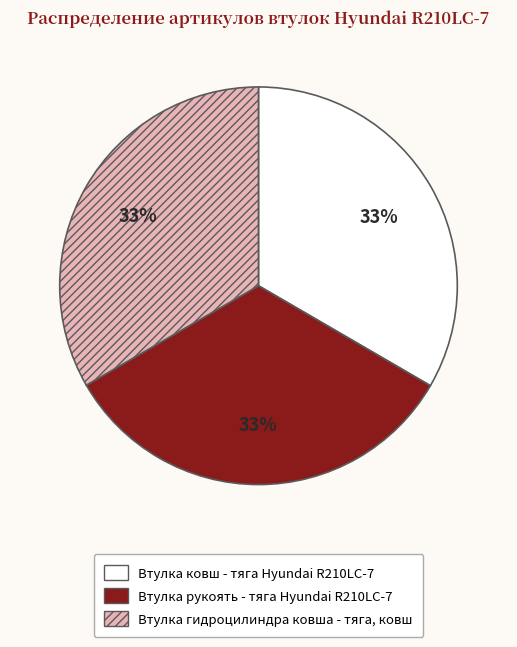

Combined, do Втулка гидроцилиндра ковша - тяга, ковш and Втулка ковш - тяга Hyundai R210LC-7 account for over 50%?

Yes